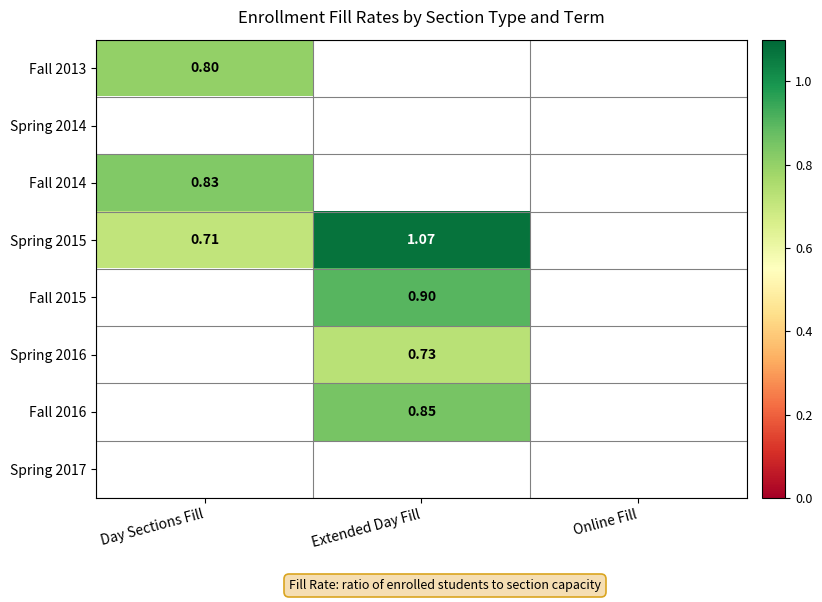

True or false: Fall 2014 has a value of -0.4 at Extended Day Fill.

False